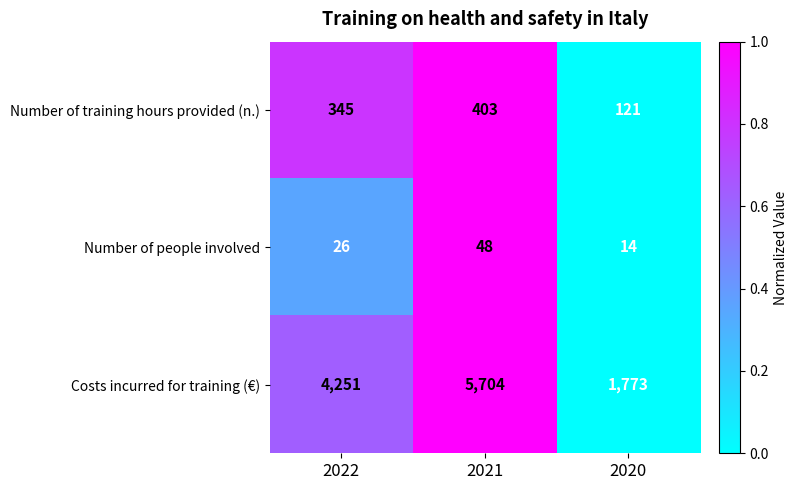

How many Number of people involved values are between 14 and 48?

3